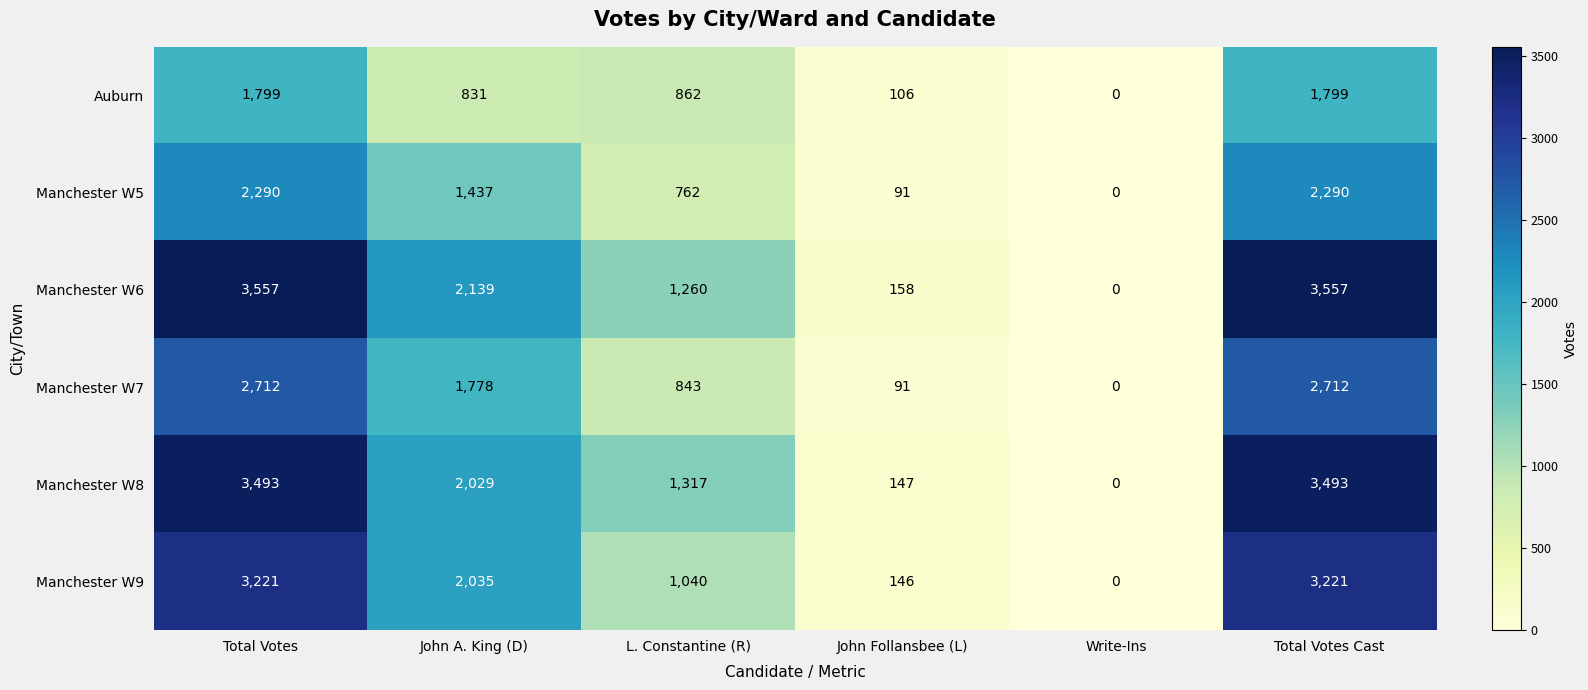

What is the difference between the Manchester W7 values at John A. King (D) and L. Constantine (R)?

935